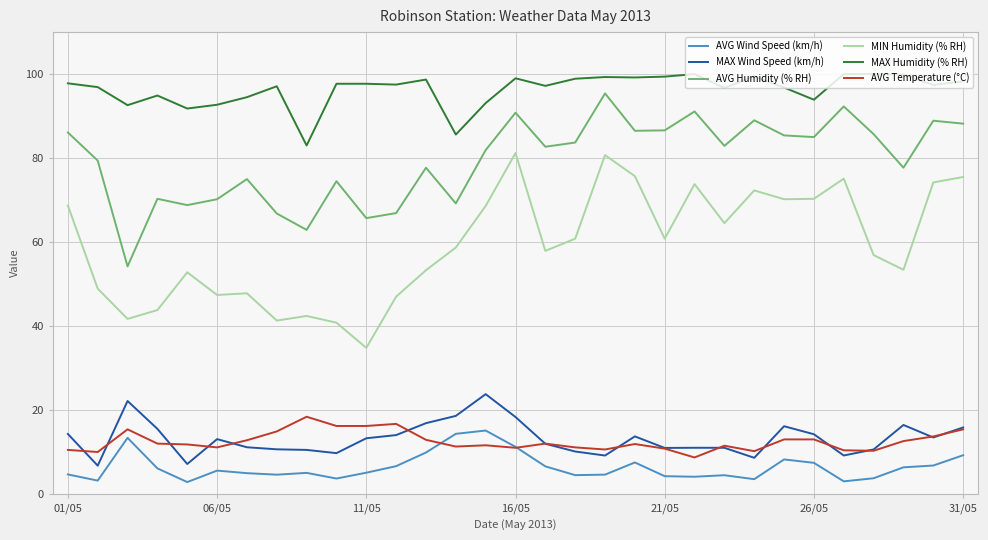

At how many categories does at least one series exceed 55?

31